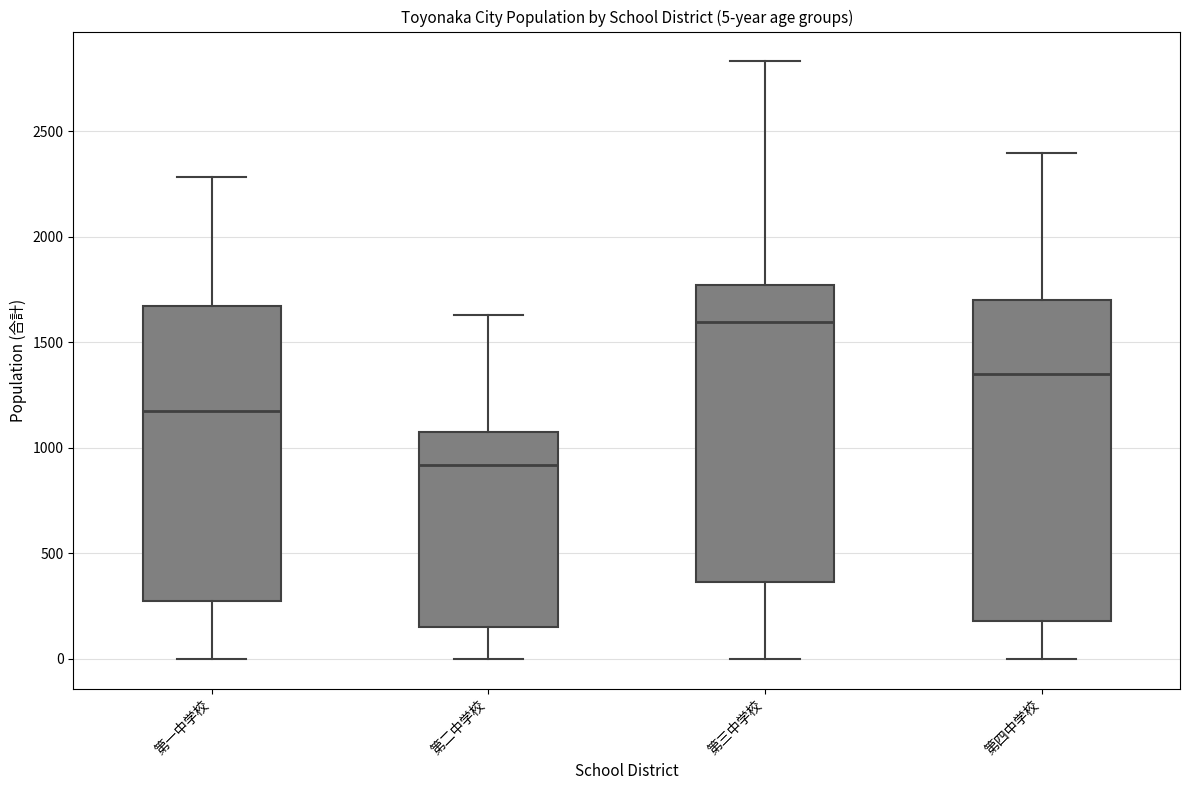

Which box's median line is the highest?

第三中学校